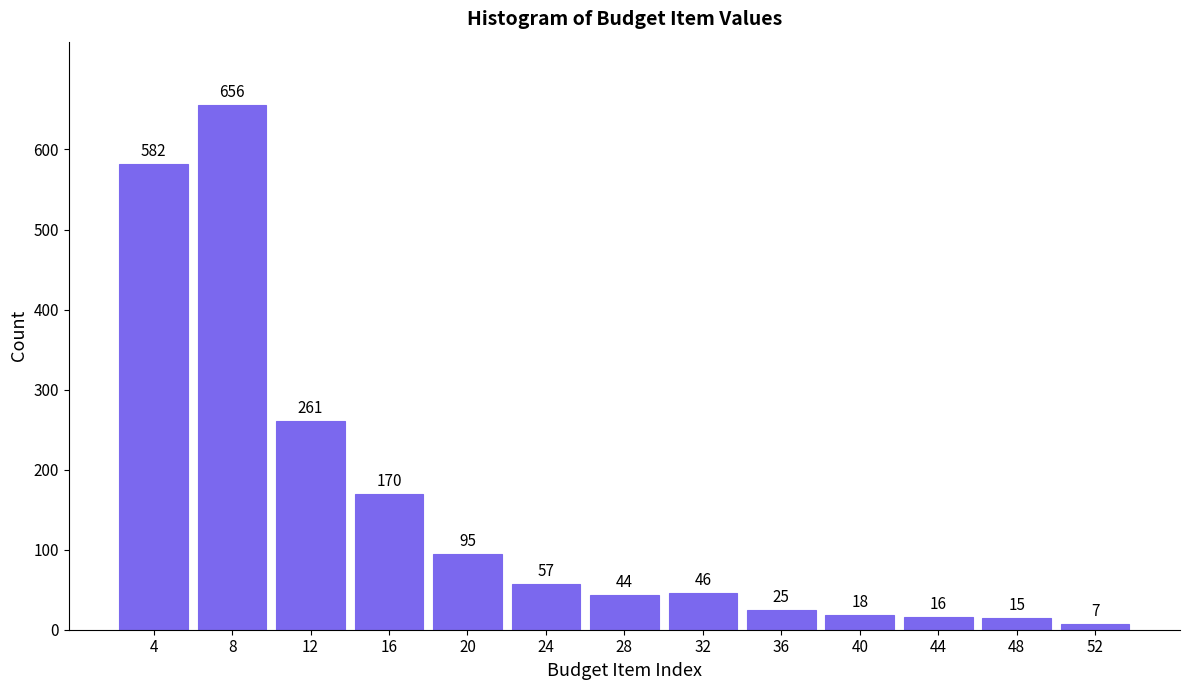

Reading left to right, transcribe all the data shown in this chart.

4=582	8=656	12=261	16=170	20=95	24=57	28=44	32=46	36=25	40=18	44=16	48=15	52=7